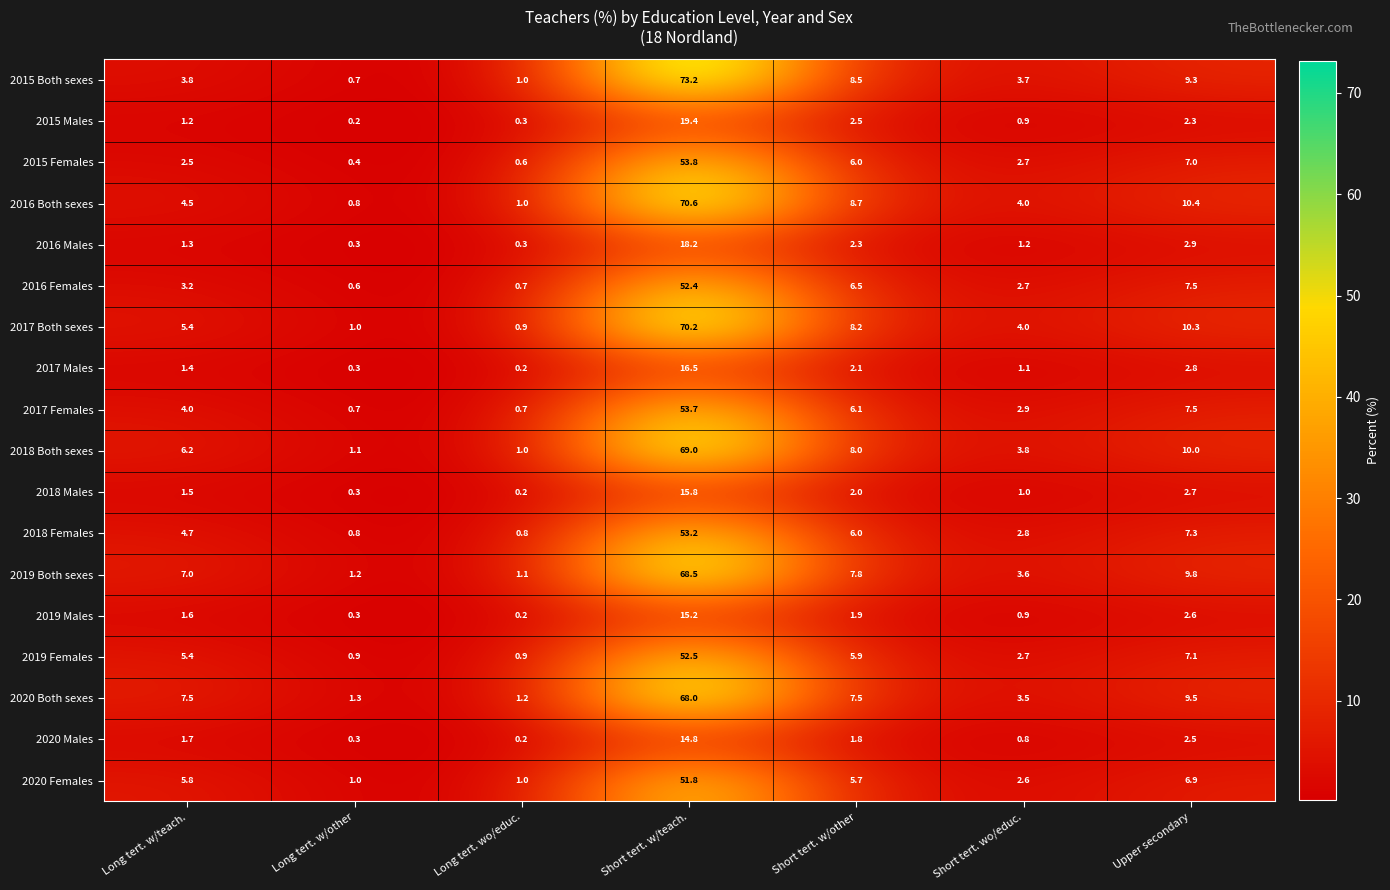

What is the difference between the highest and lowest values at Long tert. wo/educ.?

1.0